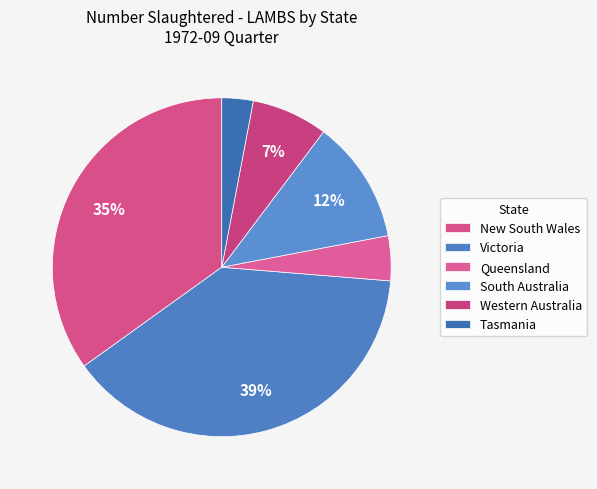

Count the number of slices in the pie.

6